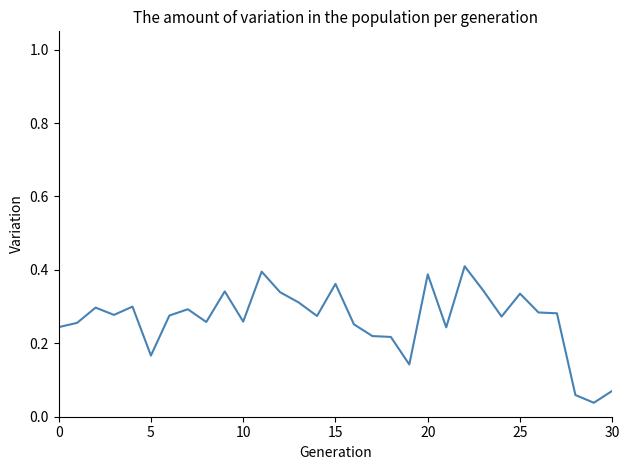

Does the chart have visible grid lines?

No